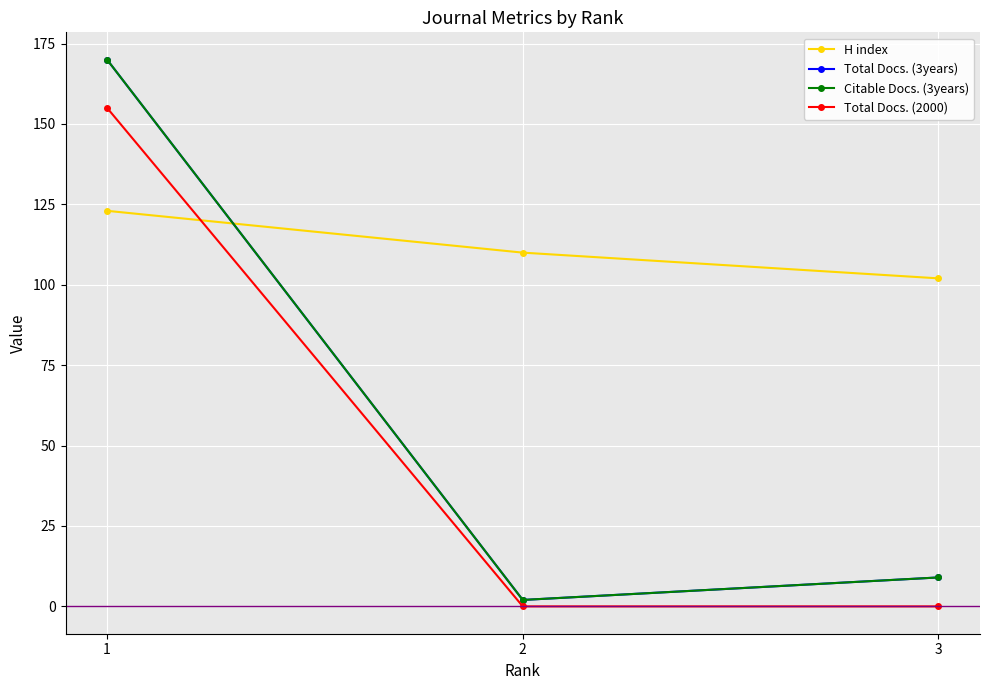

What is the value of the H index point at the 1st from the left?

123